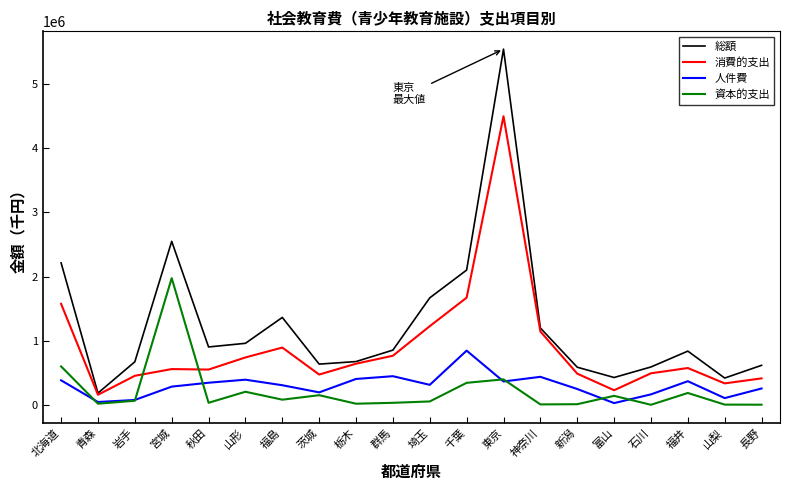

Between 茨城 and 東京, which series saw the biggest shift?

総額